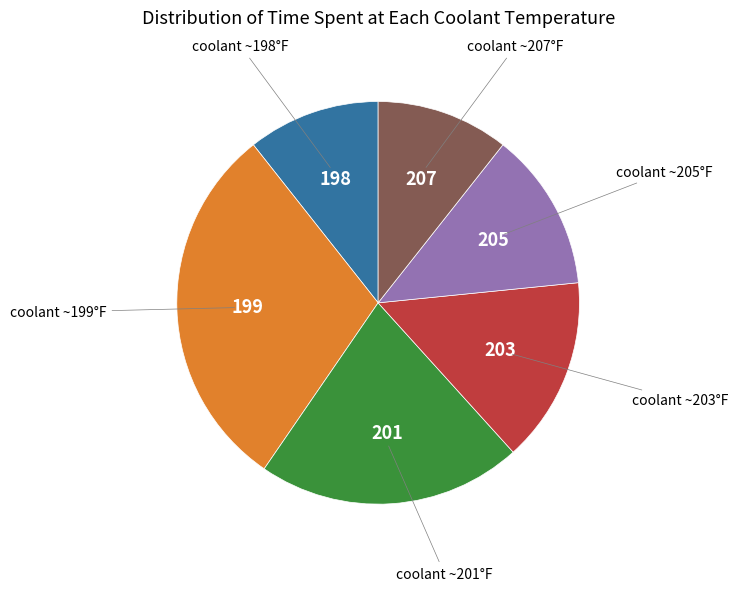

How many segments does this pie chart have?

6